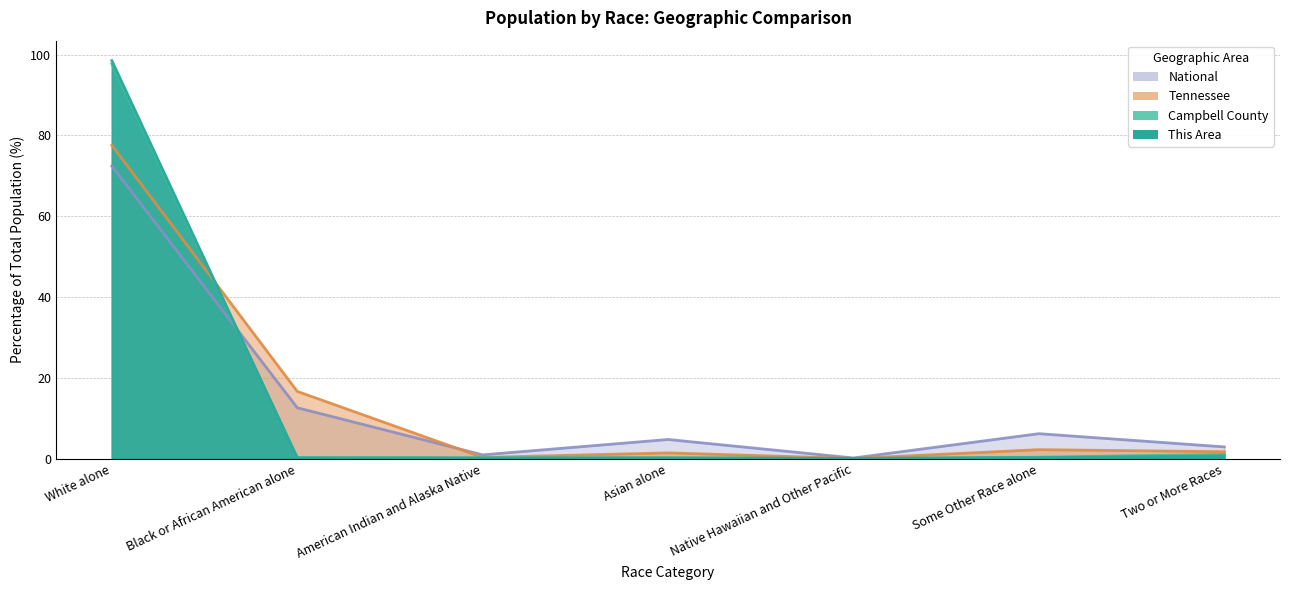

At which label is This Area closest to 49?

Two or More Races